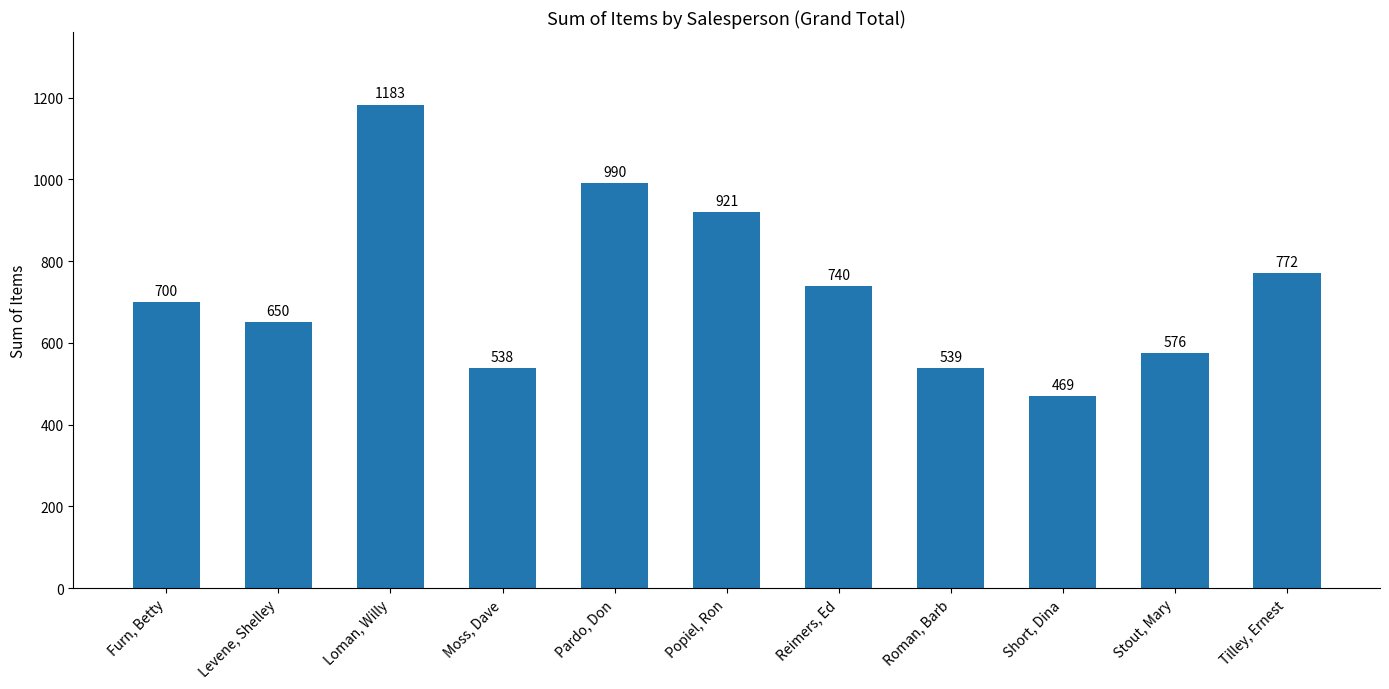

Reading right to left, list all the values displayed in this chart.

Tilley, Ernest=772	Stout, Mary=576	Short, Dina=469	Roman, Barb=539	Reimers, Ed=740	Popiel, Ron=921	Pardo, Don=990	Moss, Dave=538	Loman, Willy=1183	Levene, Shelley=650	Furn, Betty=700